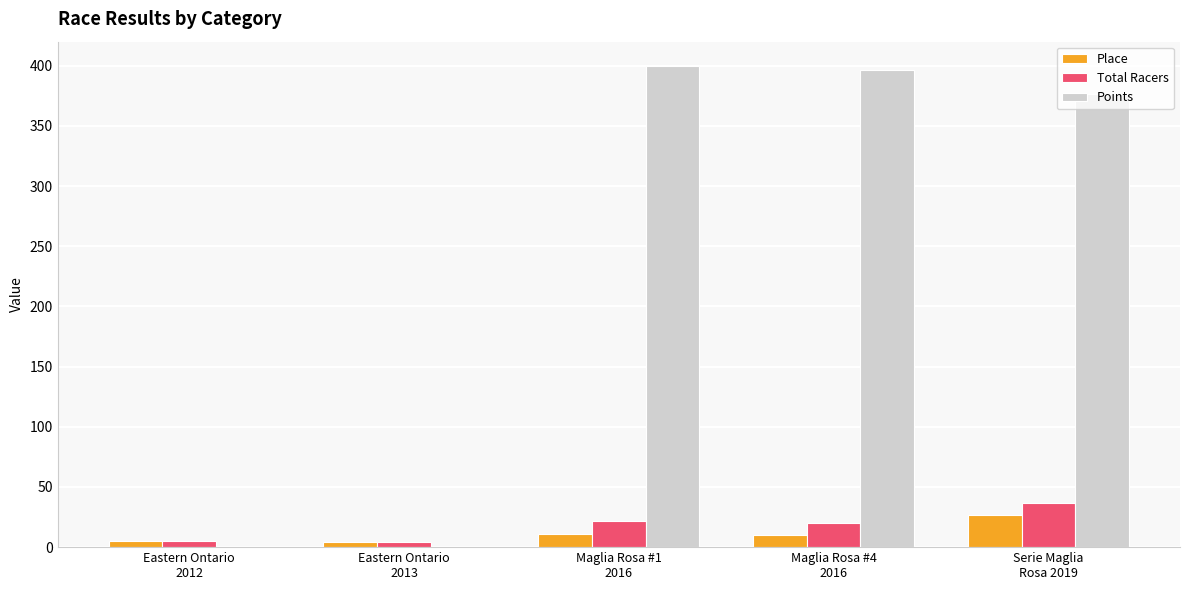

Which series has the largest total across all categories?

Points